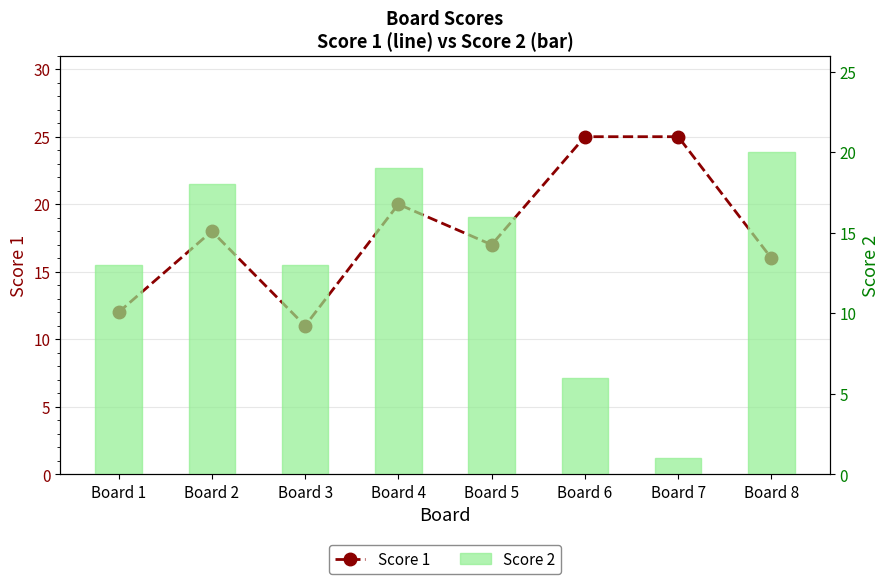

Count the number of data series in this chart.

2